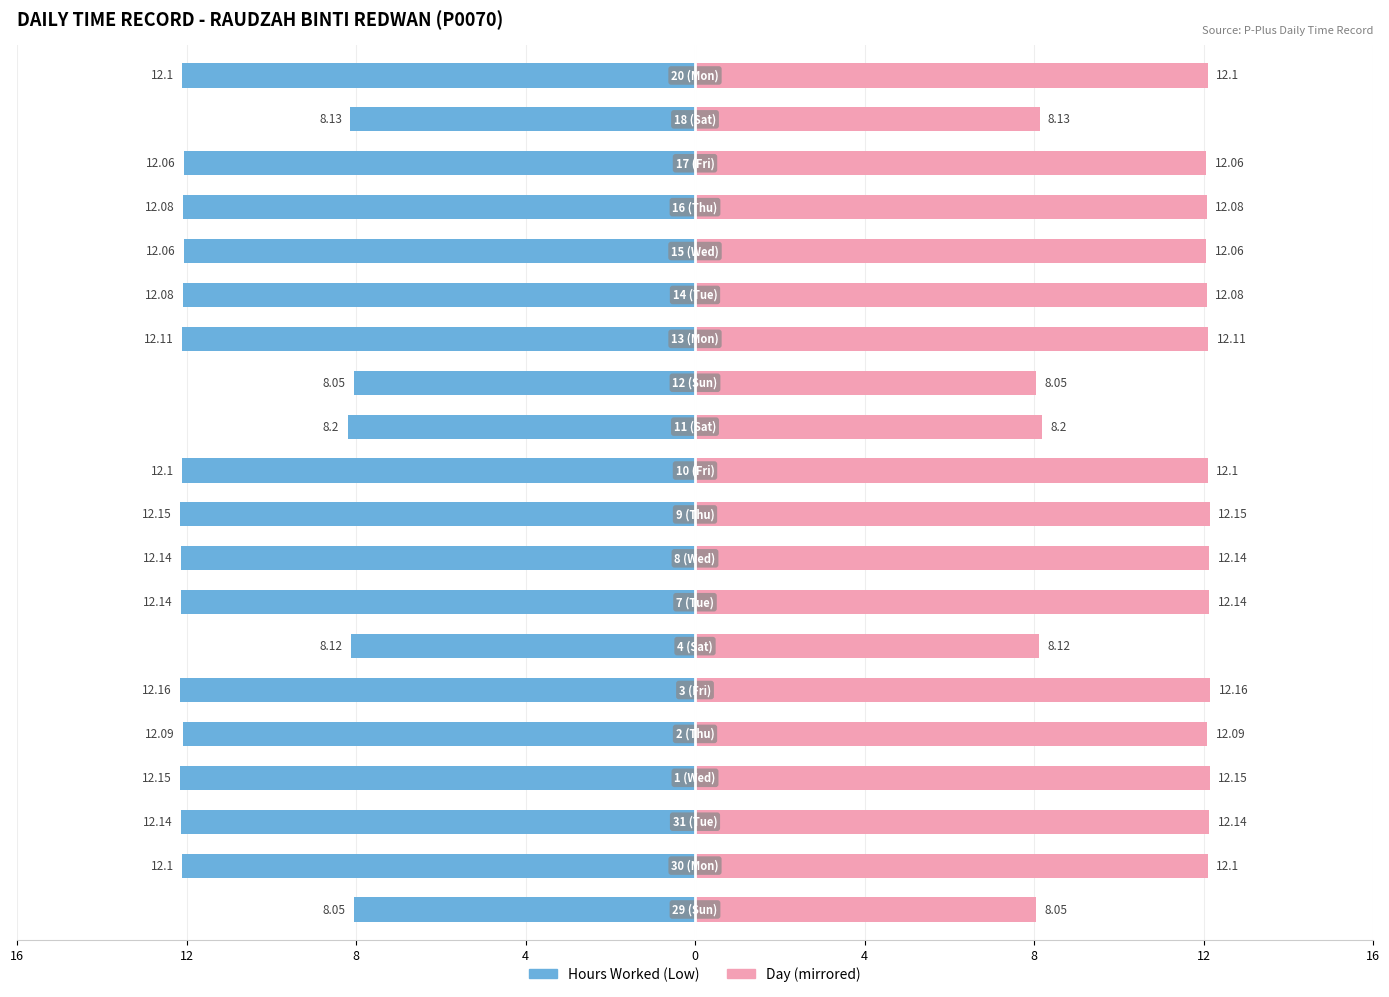

Which series has the widest spread of values?

Hours Worked (Low)